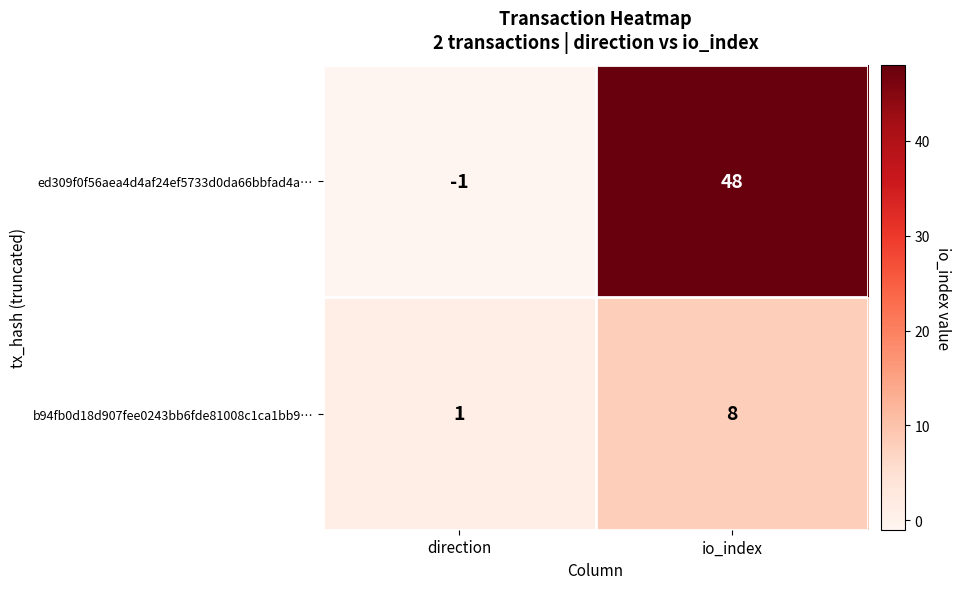

What is the maximum value shown in the chart?

48